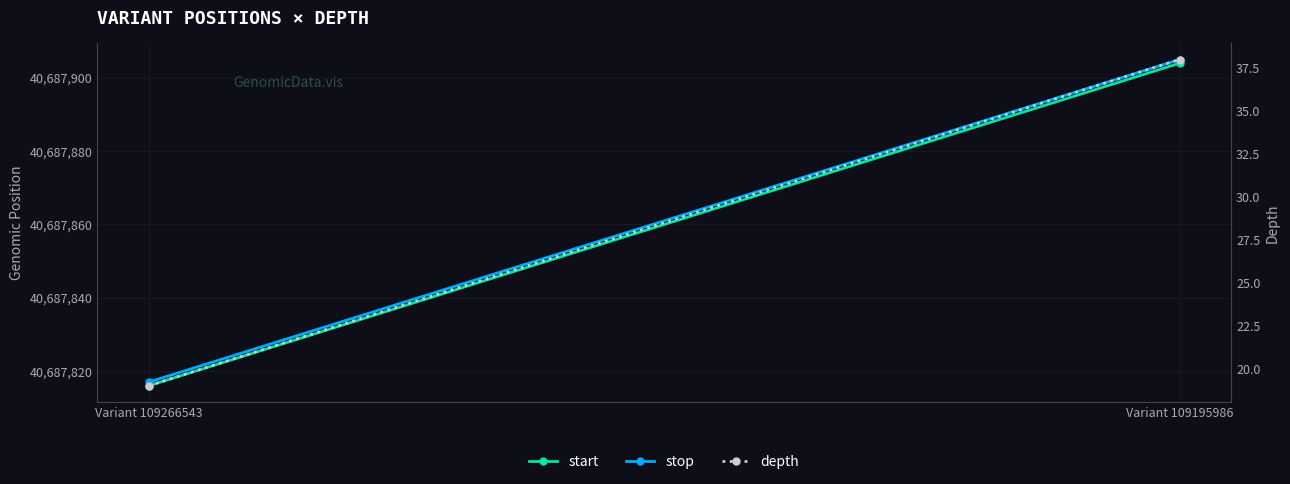

Reading right to left, transcribe all the data shown in this chart.

start: 40687904	40687816
stop: 40687905	40687817
depth: 38	19